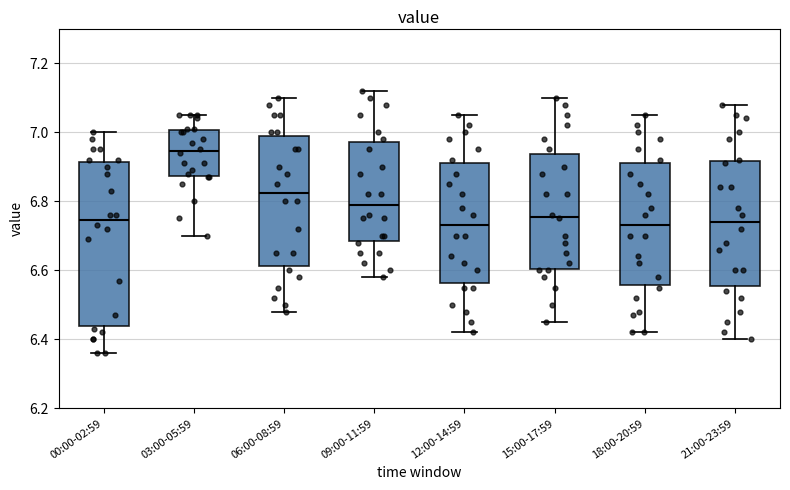

Reading left to right, transcribe this box plot: for each box, give where its median line is, the range the box spans, and where its two whiskers end, as read against the y-axis. The values are not printed on the chart, so give them approximately, as read against the axis.

00:00-02:59: median 6.74, box 6.44 to 6.92, whiskers 6.36 to 7.00
03:00-05:59: median 6.94, box 6.88 to 7.00, whiskers 6.70 to 7.06
06:00-08:59: median 6.82, box 6.62 to 6.98, whiskers 6.48 to 7.10
09:00-11:59: median 6.80, box 6.68 to 6.98, whiskers 6.58 to 7.12
12:00-14:59: median 6.74, box 6.56 to 6.92, whiskers 6.42 to 7.06
15:00-17:59: median 6.76, box 6.60 to 6.94, whiskers 6.46 to 7.10
18:00-20:59: median 6.74, box 6.56 to 6.92, whiskers 6.42 to 7.06
21:00-23:59: median 6.74, box 6.56 to 6.92, whiskers 6.40 to 7.08